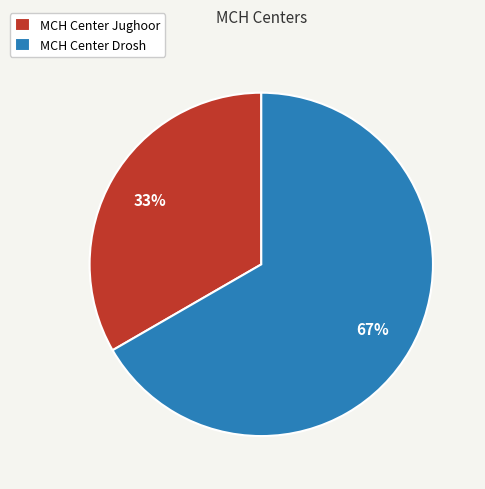

To the nearest percent, what is the combined percentage of MCH Center Drosh and MCH Center Jughoor?

100%